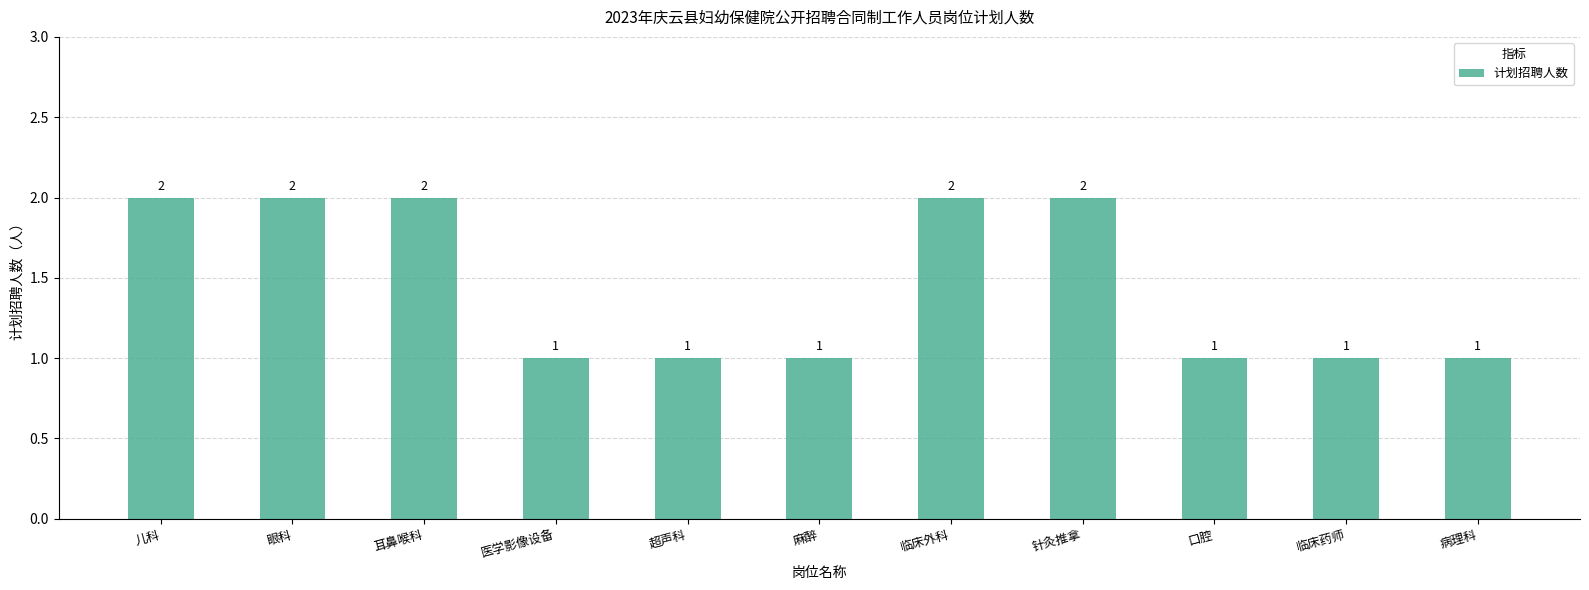

What is the sum of all values?

16